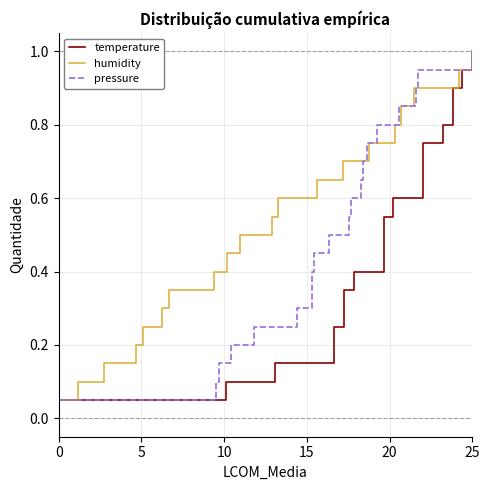

True or false: pressure and temperature intersect in this chart.

False